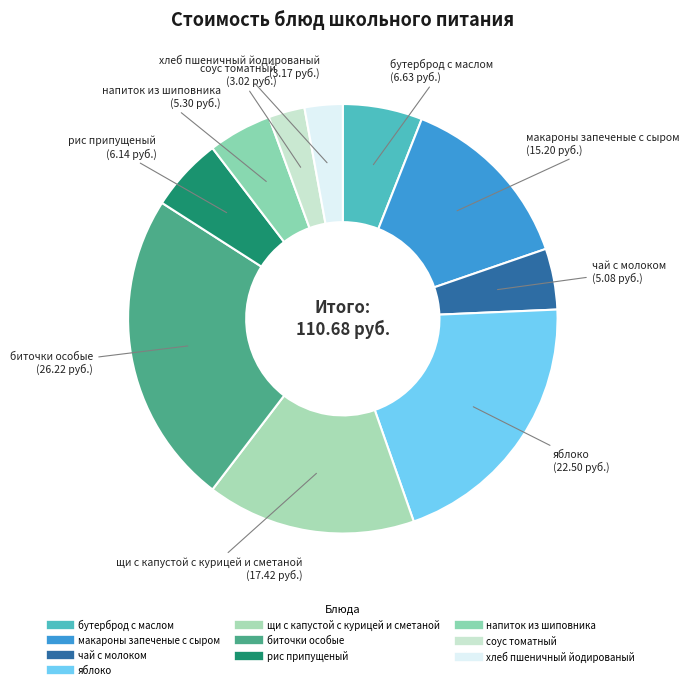

Is the sum of чай с молоком and щи с капустой с курицей и сметаной greater than half?

No